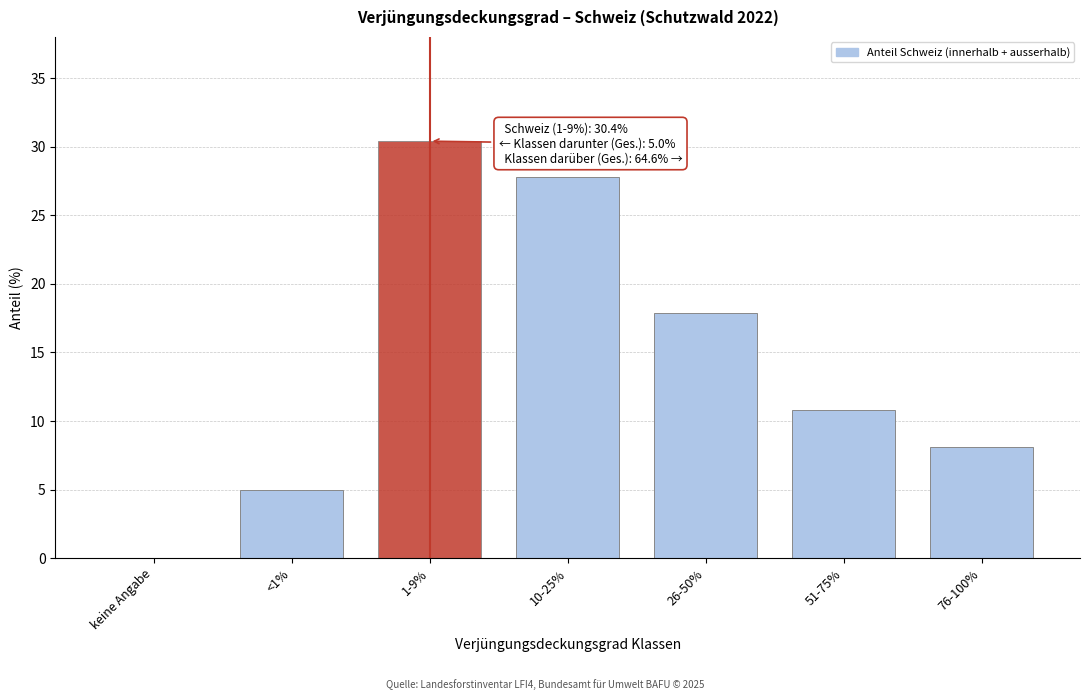

Reading right to left, transcribe all the data shown in this chart.

76-100%=8.1	51-75%=10.8	26-50%=17.9	10-25%=27.8	1-9%=30.4	<1%=5.0	keine Angabe=0.0